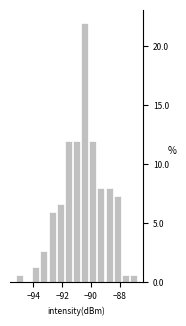

Read against the x-axis, roughly where is the centre of the tallest bar?

-90.4